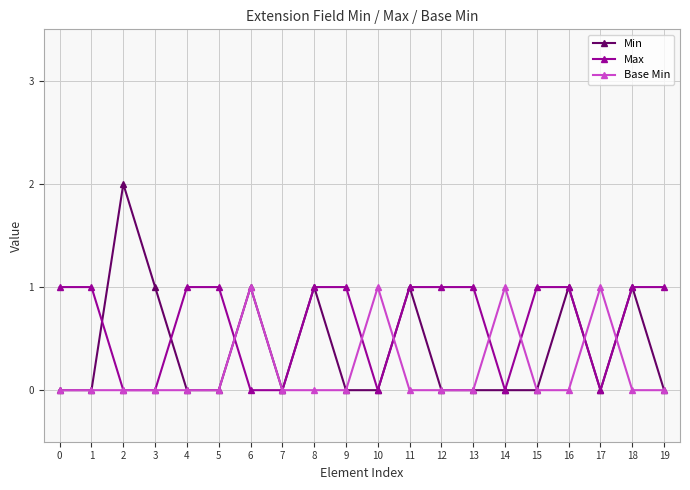

The value of Max at 16 is 1. True or false?

True